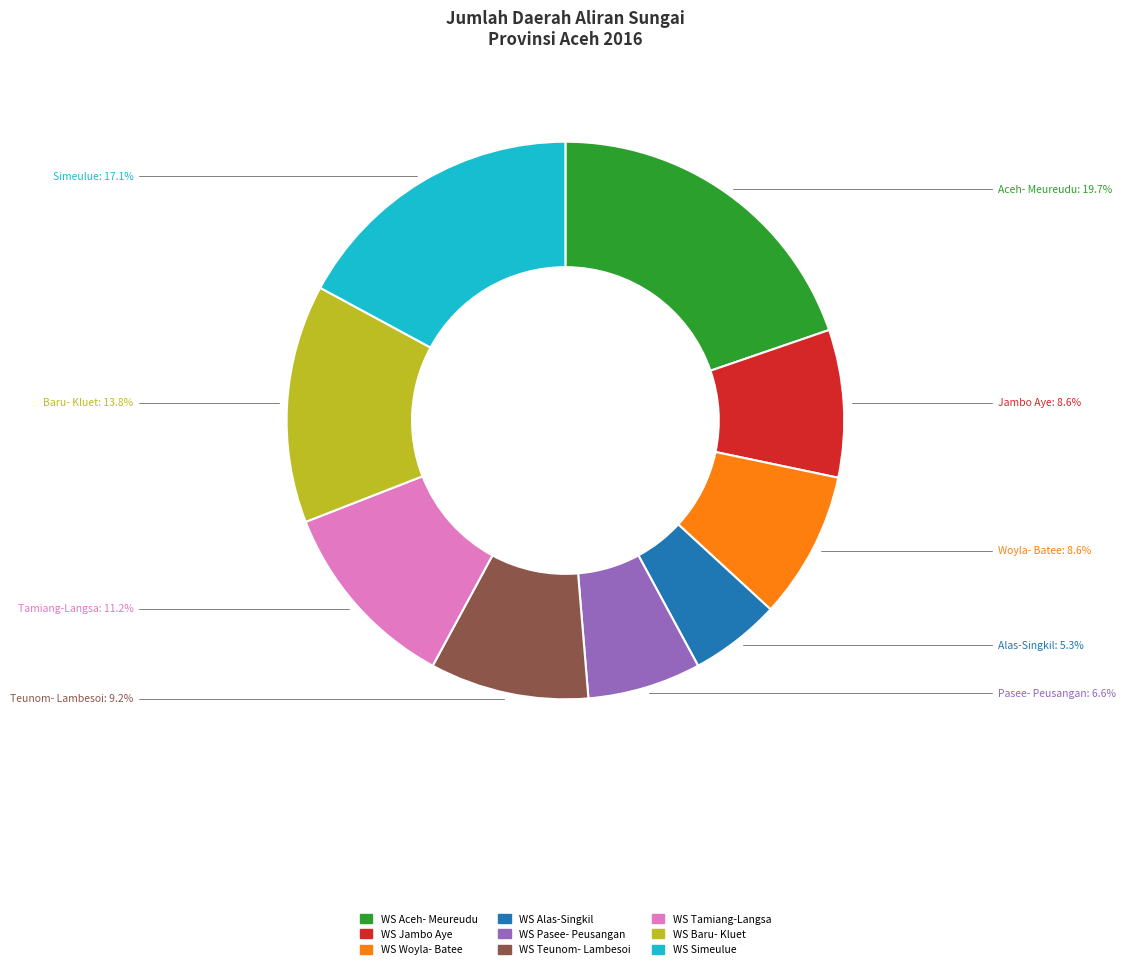

True or false: WS Jambo Aye accounts for 9% of the total.

True